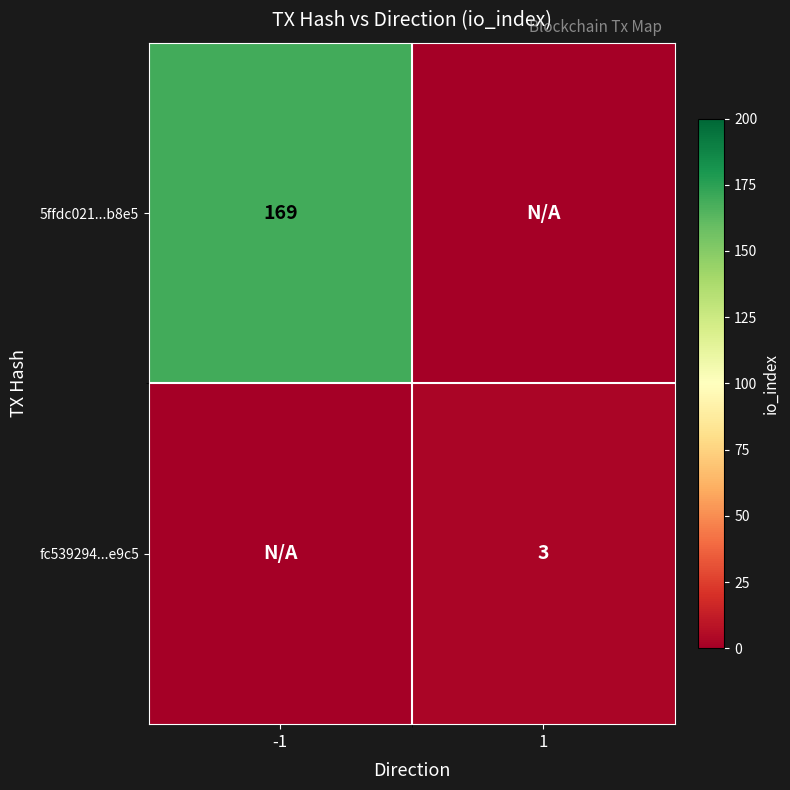

The 5ffdc021...b8e5 series shows 169 at -1. True or false?

True